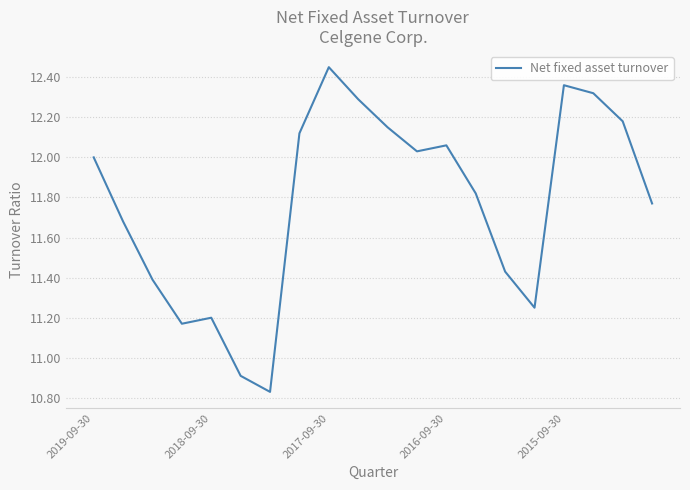

How many lines are shown in the chart?

1